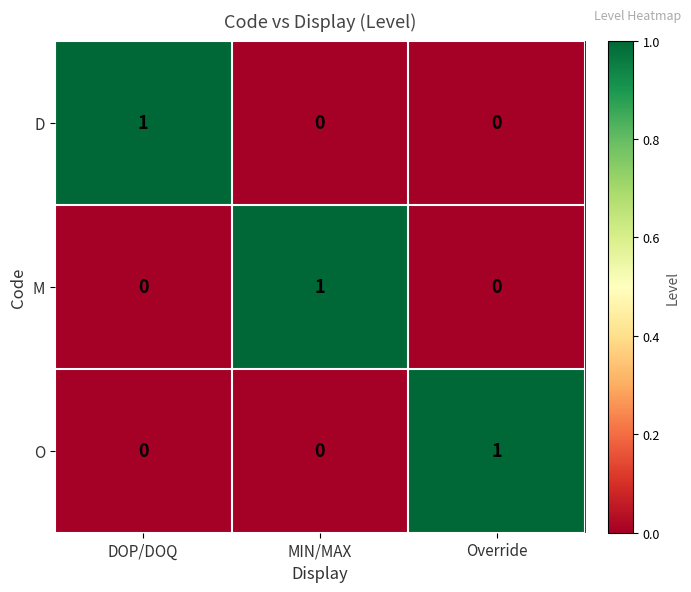

How many O values are between 0 and 1?

3